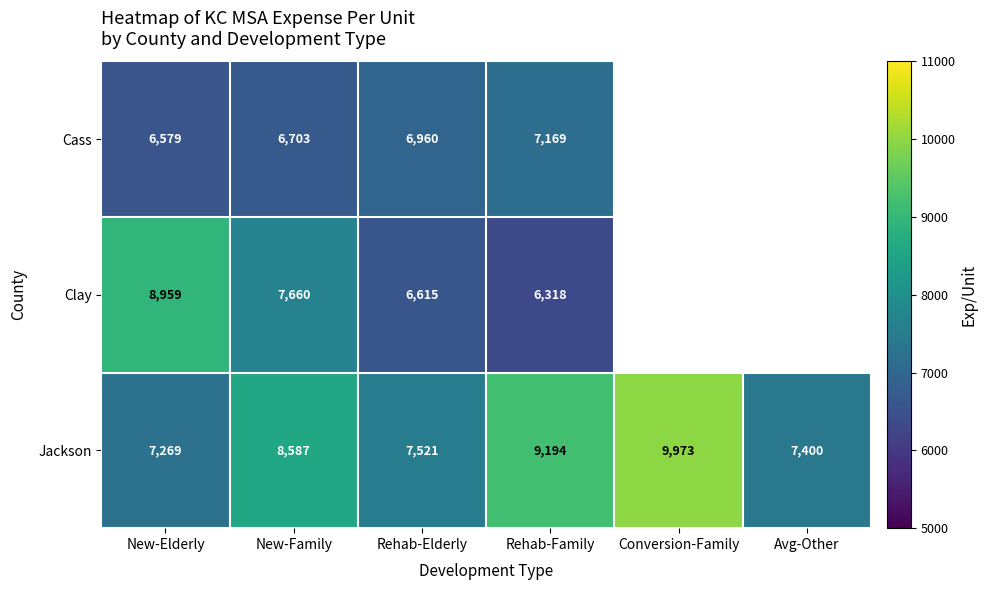

Where is Jackson nearest to the value 8621?

New-Family